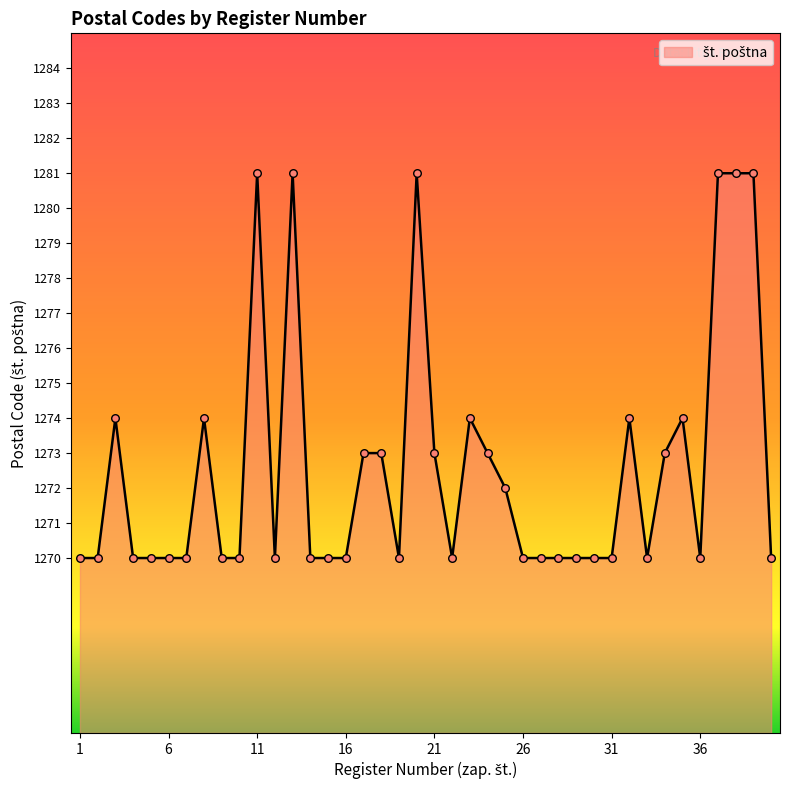

What is the smallest value displayed?

1270